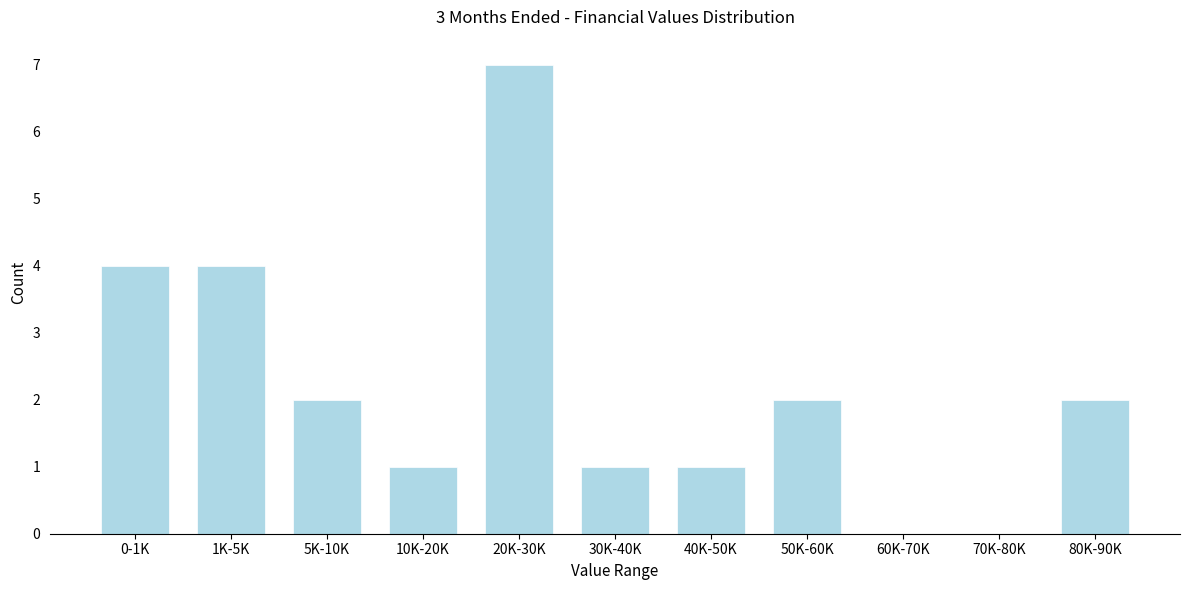

Reading left to right, extract all data points from this chart.

0-1K=4	1K-5K=4	5K-10K=2	10K-20K=1	20K-30K=7	30K-40K=1	40K-50K=1	50K-60K=2	60K-70K=0	70K-80K=0	80K-90K=2